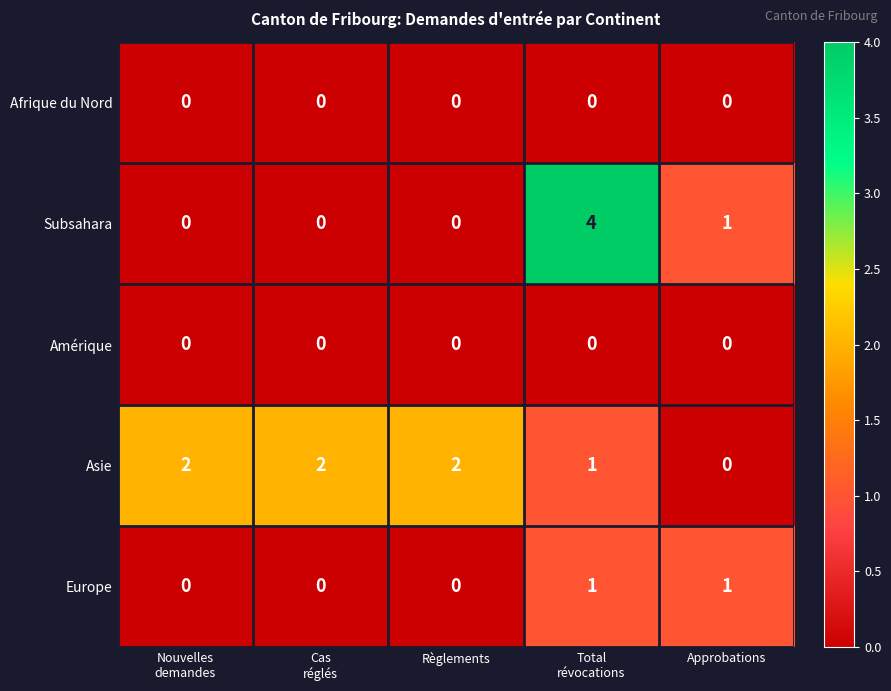

The Asie series shows 2 at Règlements. True or false?

True